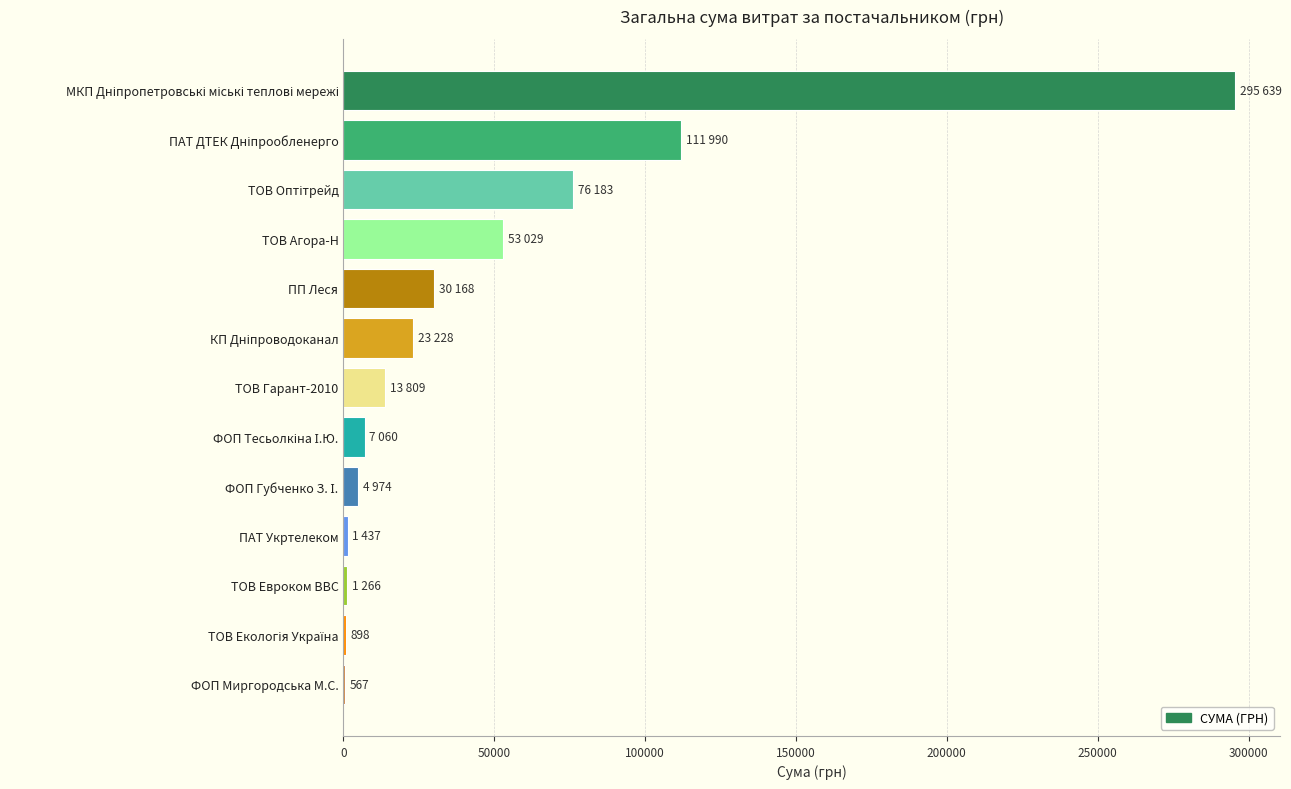

Which has a higher value, ПАТ Укртелеком or ТОВ Агора-Н?

ТОВ Агора-Н